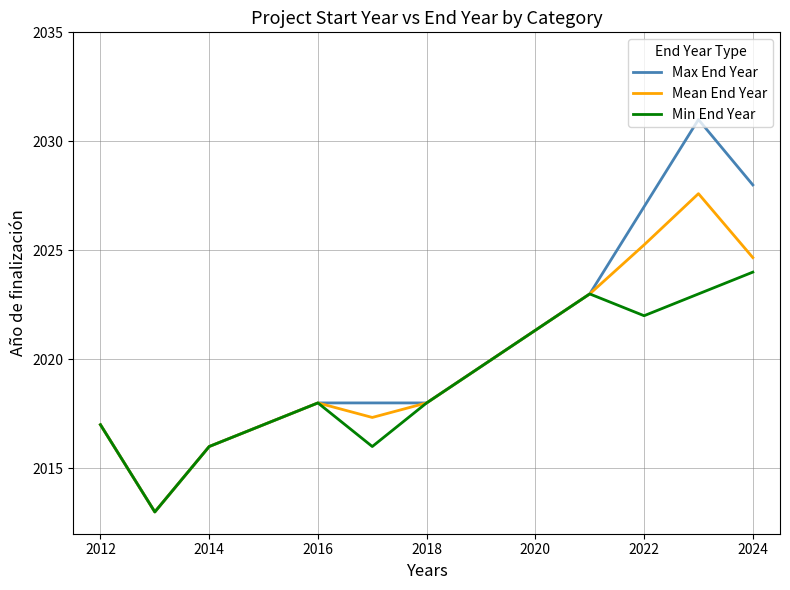

Which series has the largest range (max minus min)?

Max End Year